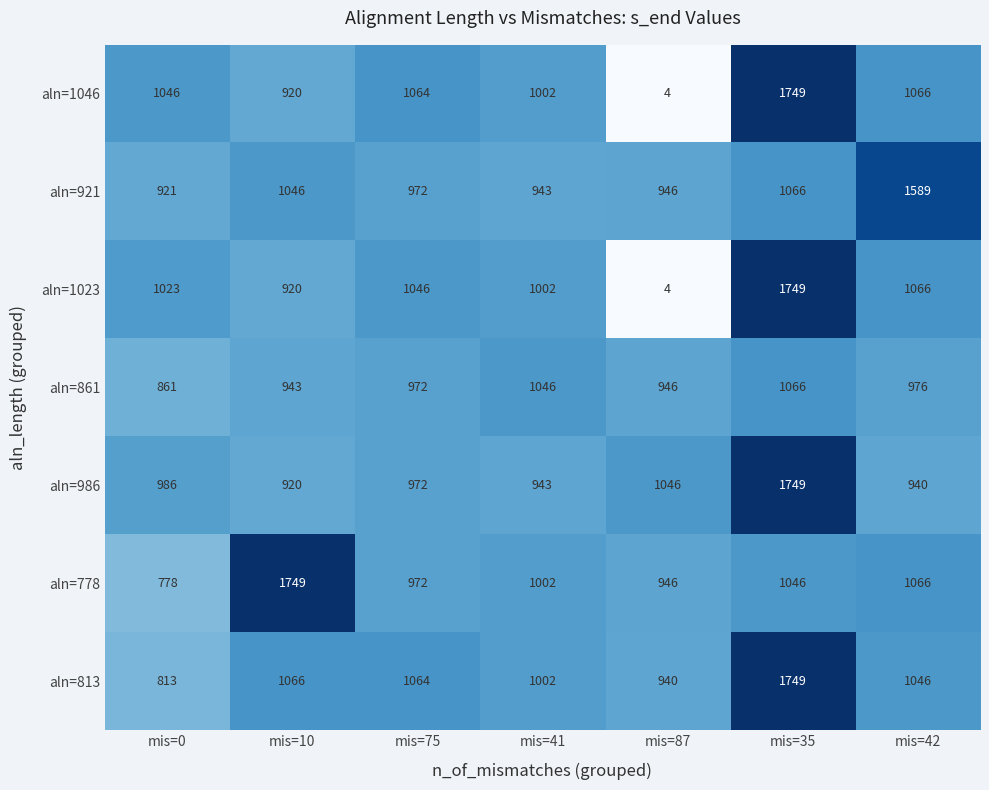

At how many categories does at least one series exceed 75?

7